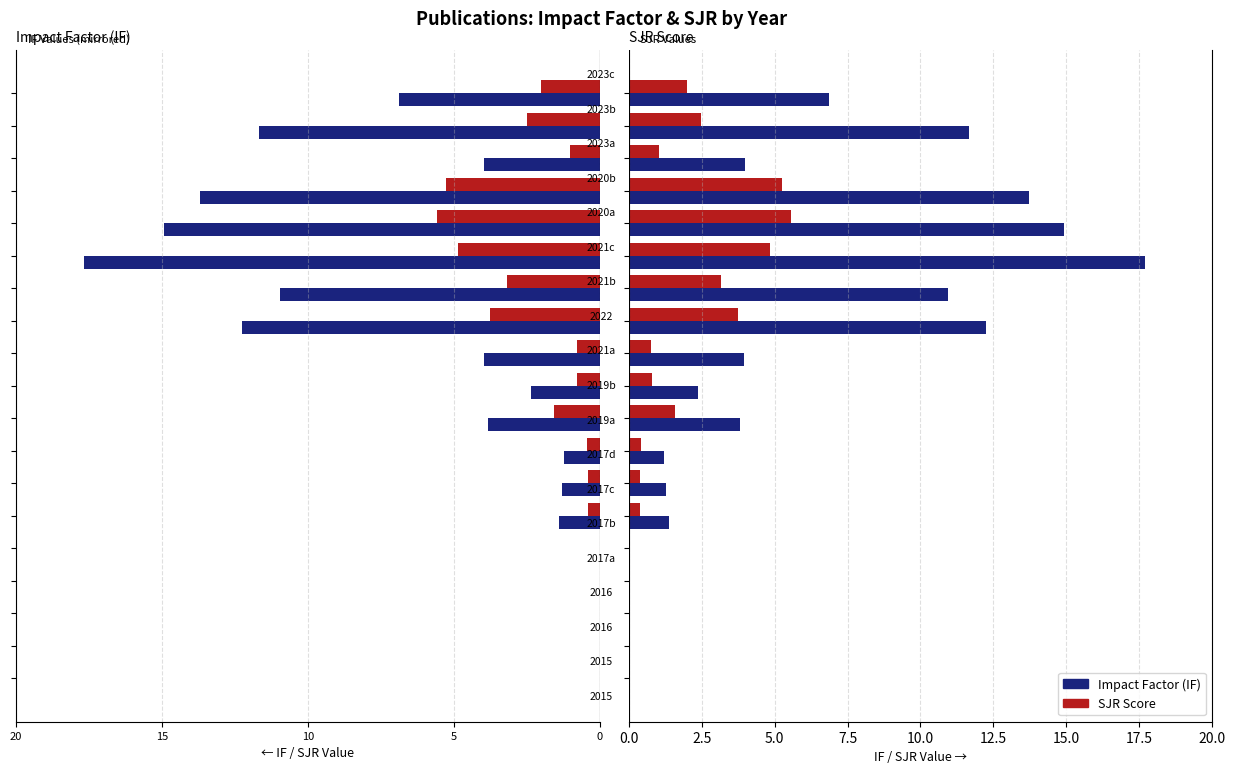

How many bars are there in total?

38